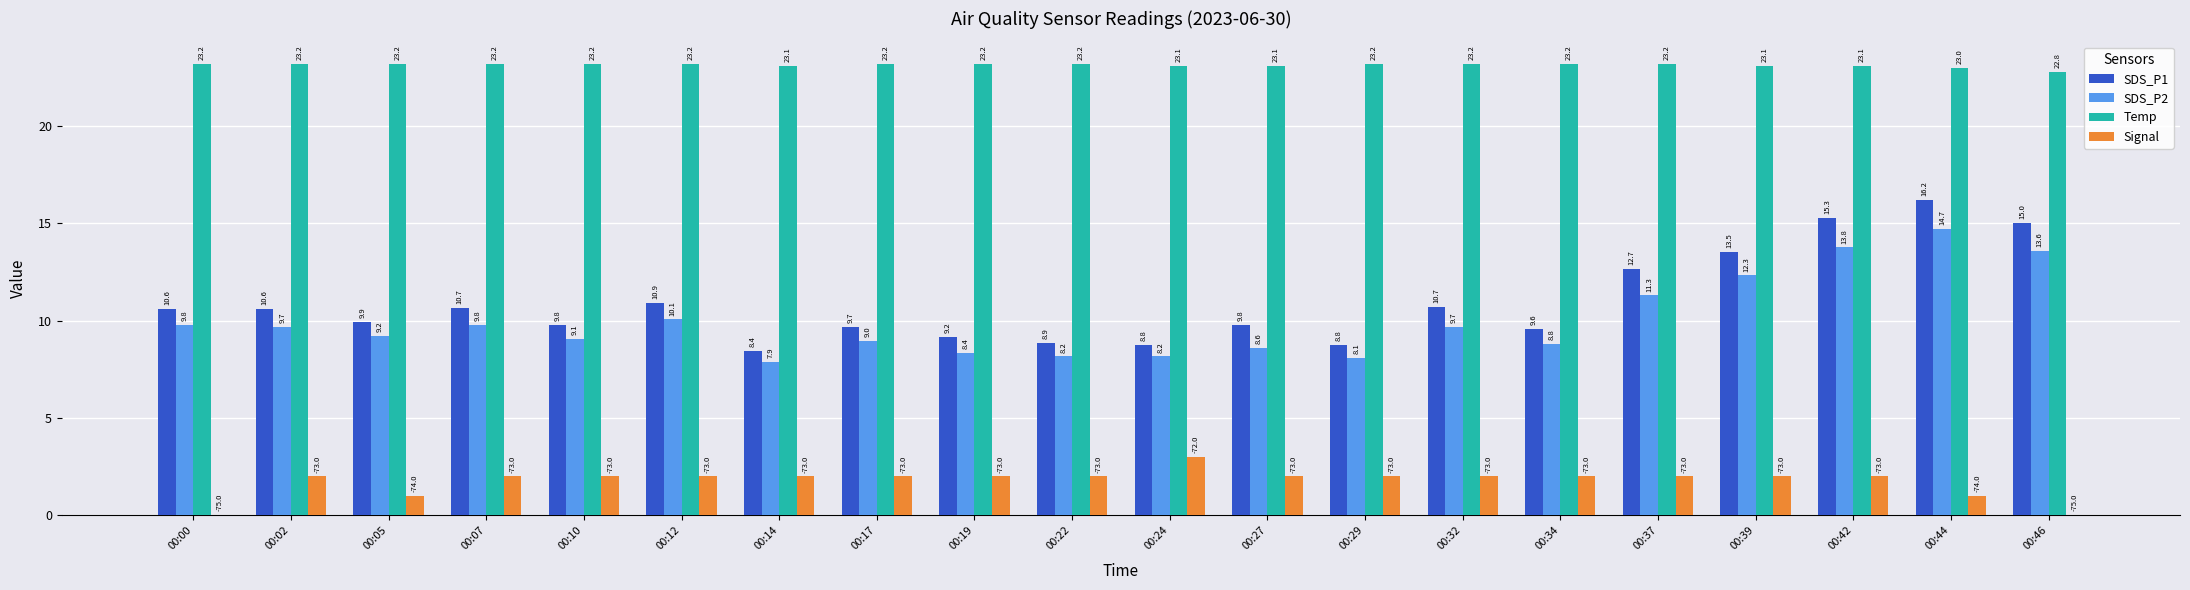

Reading right to left, what are all the values shown in this chart?

SDS_P1: 00:46=15.0	00:44=16.2	00:42=15.3	00:39=13.5	00:37=12.7	00:34=9.6	00:32=10.7	00:29=8.8	00:27=9.8	00:24=8.8	00:22=8.9	00:19=9.2	00:17=9.7	00:14=8.4	00:12=10.9	00:10=9.8	00:07=10.7	00:05=9.9	00:02=10.6	00:00=10.6
SDS_P2: 00:46=13.6	00:44=14.7	00:42=13.8	00:39=12.3	00:37=11.3	00:34=8.8	00:32=9.7	00:29=8.1	00:27=8.6	00:24=8.2	00:22=8.2	00:19=8.4	00:17=9.0	00:14=7.9	00:12=10.1	00:10=9.1	00:07=9.8	00:05=9.2	00:02=9.7	00:00=9.8
Temp: 00:46=22.8	00:44=23.0	00:42=23.1	00:39=23.1	00:37=23.2	00:34=23.2	00:32=23.2	00:29=23.2	00:27=23.1	00:24=23.1	00:22=23.2	00:19=23.2	00:17=23.2	00:14=23.1	00:12=23.2	00:10=23.2	00:07=23.2	00:05=23.2	00:02=23.2	00:00=23.2
Signal: 00:46=0.0	00:44=1.0	00:42=2.0	00:39=2.0	00:37=2.0	00:34=2.0	00:32=2.0	00:29=2.0	00:27=2.0	00:24=3.0	00:22=2.0	00:19=2.0	00:17=2.0	00:14=2.0	00:12=2.0	00:10=2.0	00:07=2.0	00:05=1.0	00:02=2.0	00:00=0.0